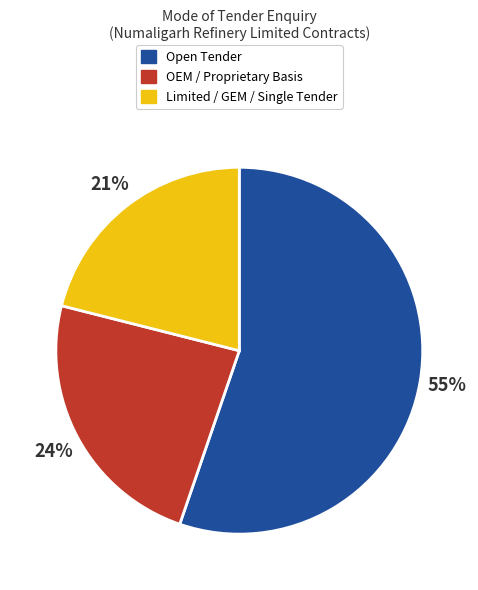

To the nearest percent, what is the average slice percentage?

33%